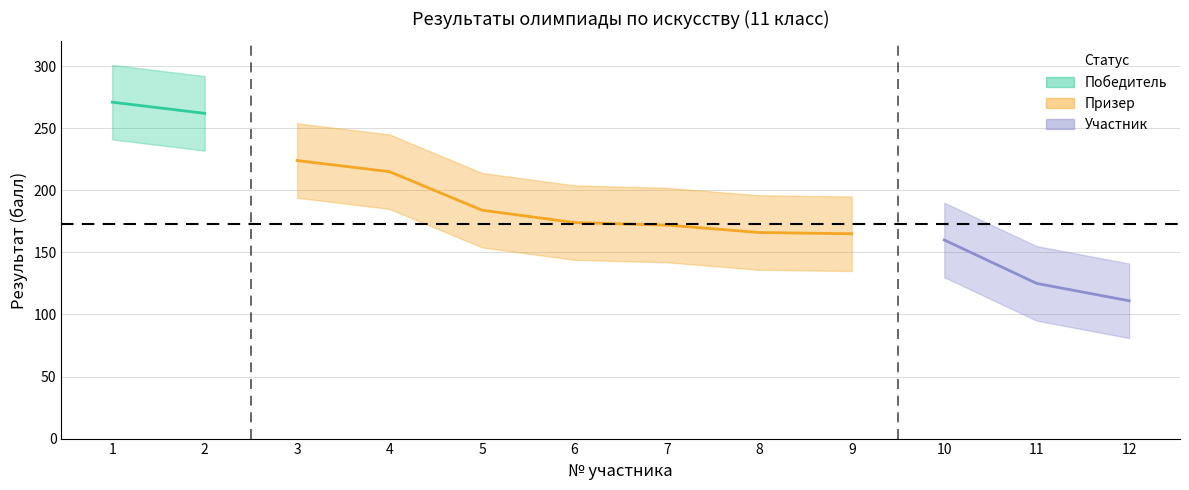

What is the sum of the values at 2 and 4?

477